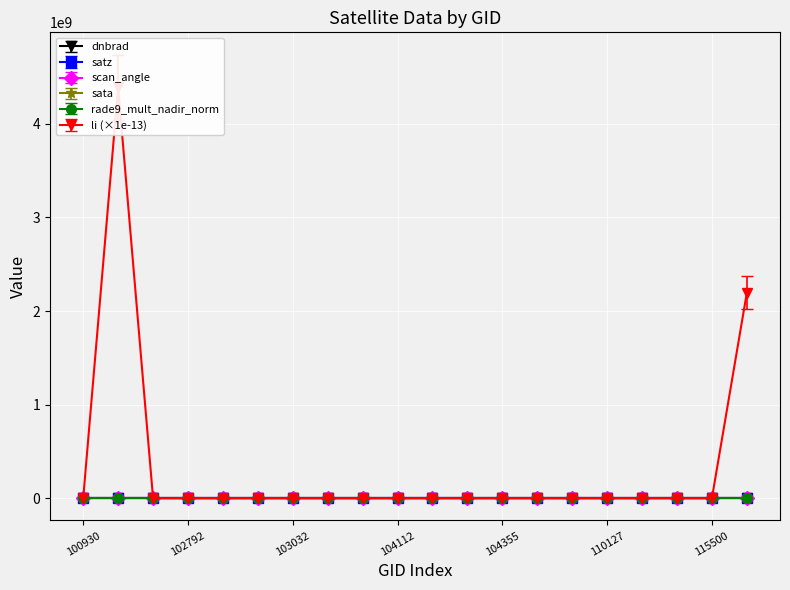

True or false: scan_angle has a value of 74.8 at 115500.

False